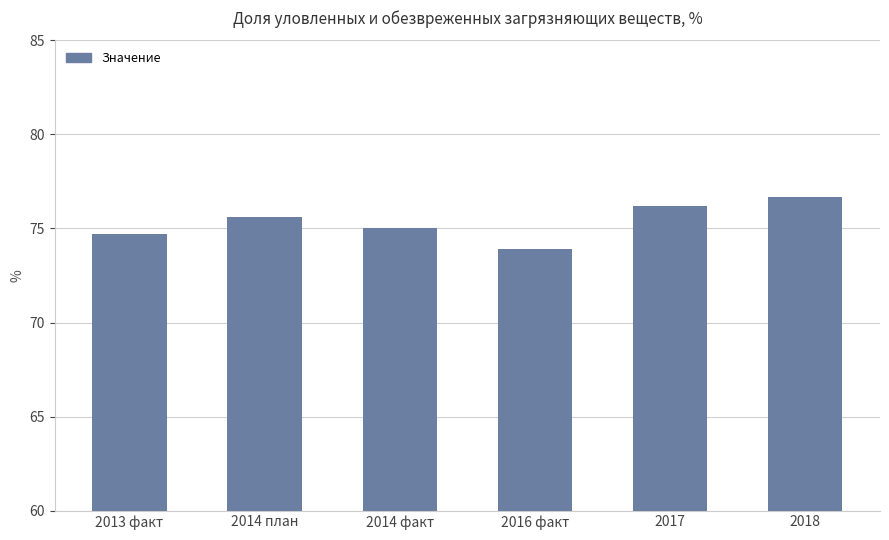

At which label is the value closest to 75?

2014 факт